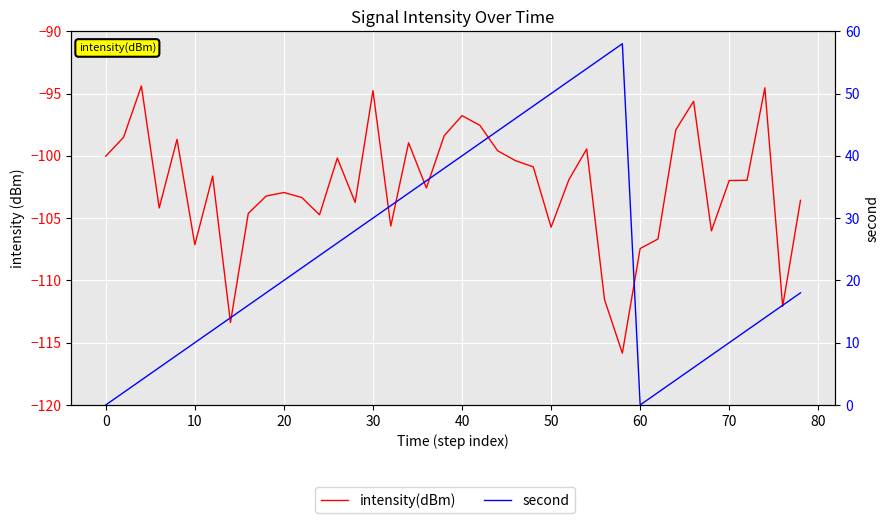

Does the chart display data point markers on the line(s)?

No